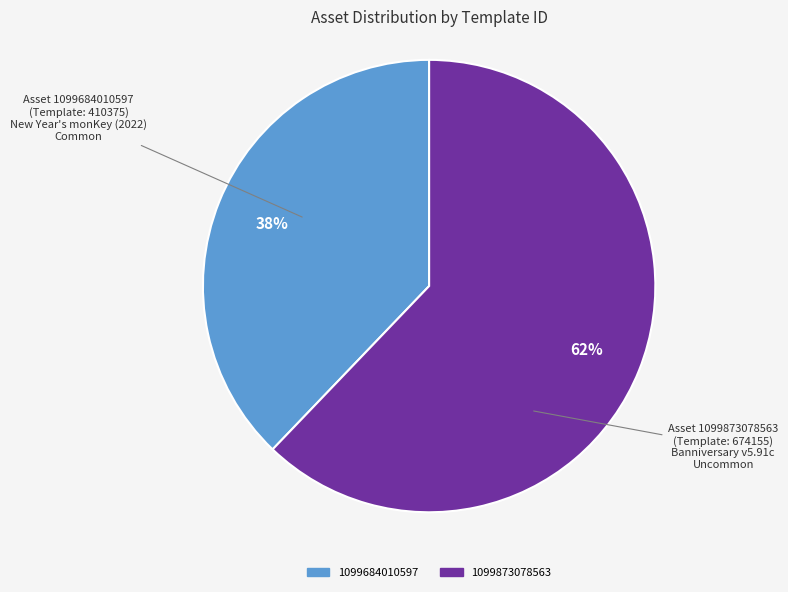

Does any single category account for the majority?

Yes